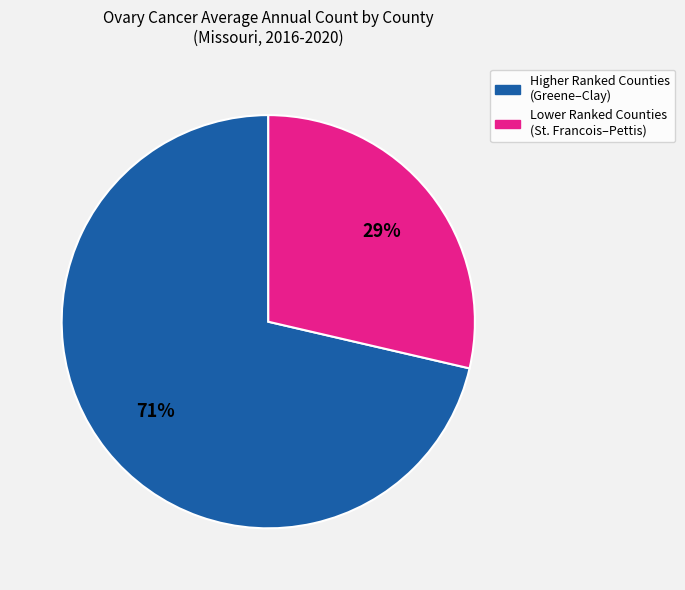

Does any single category account for the majority?

Yes